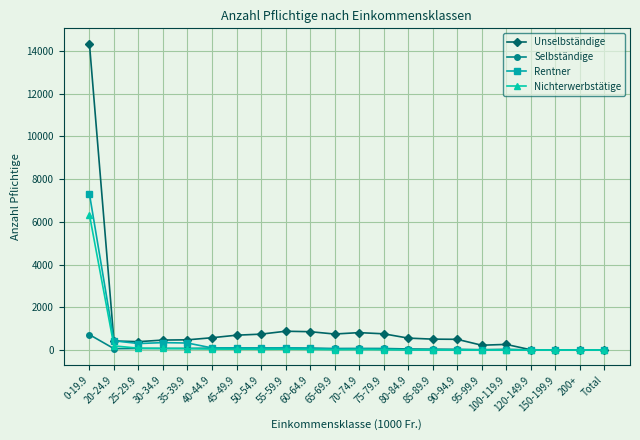

Which series has the largest total across all categories?

Unselbständige